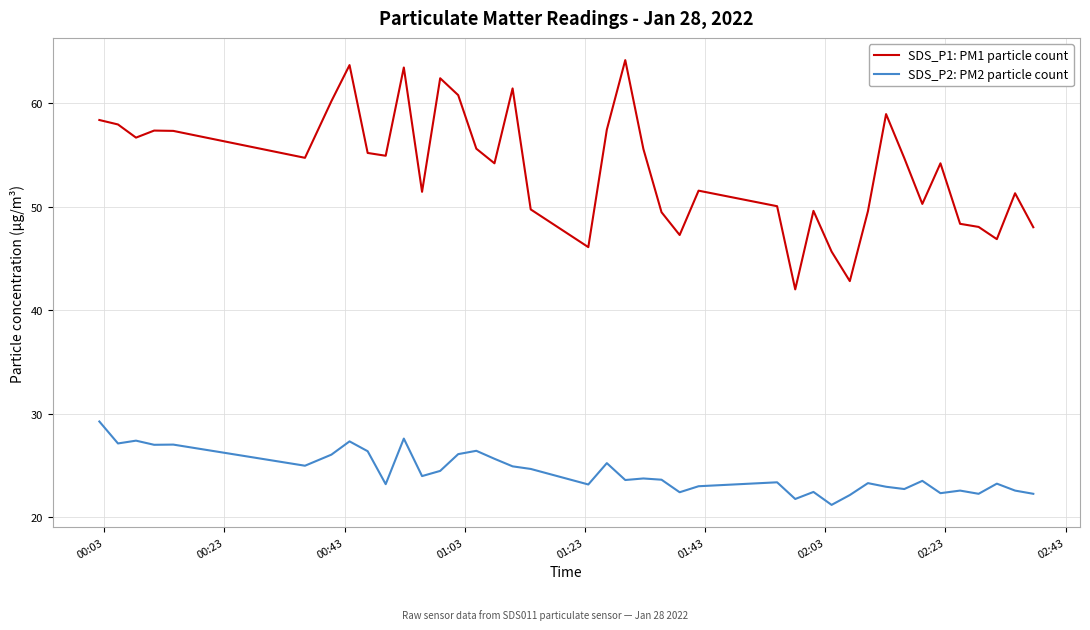

What is the maximum value for SDS_P1: PM1 particle count?

64.1